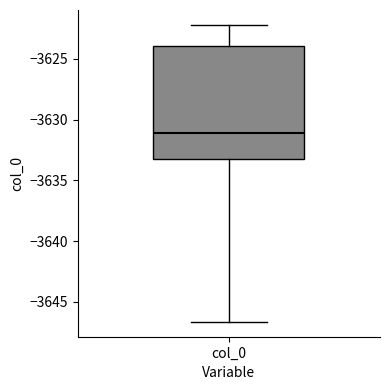

Where does the median line of the box for col_0 sit on the y-axis? The values are not printed on the chart, so give them approximately, as read against the axis.

-3631.0